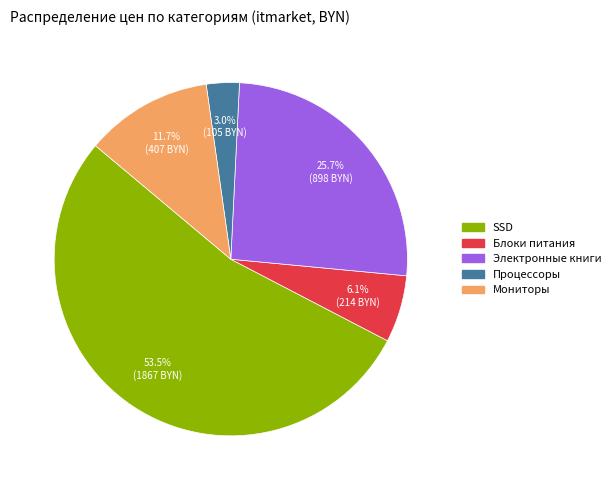

Rank the categories by value from highest to lowest.

SSD, Электронные книги, Мониторы, Блоки питания, Процессоры